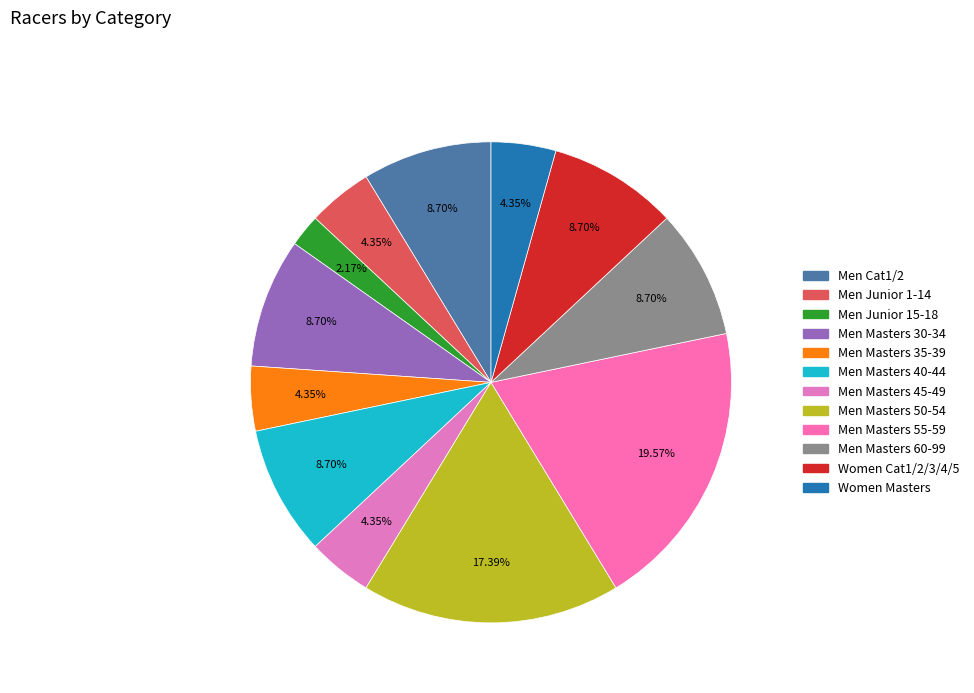

To the nearest percent, what is the difference between the Men Masters 45-49 and Men Cat1/2 slice percentages?

4%